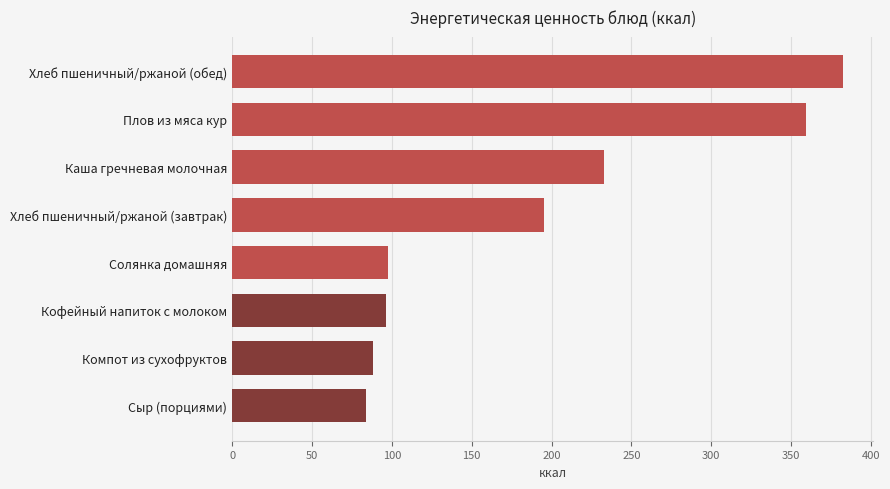

What is the sum of all values?

1534.9